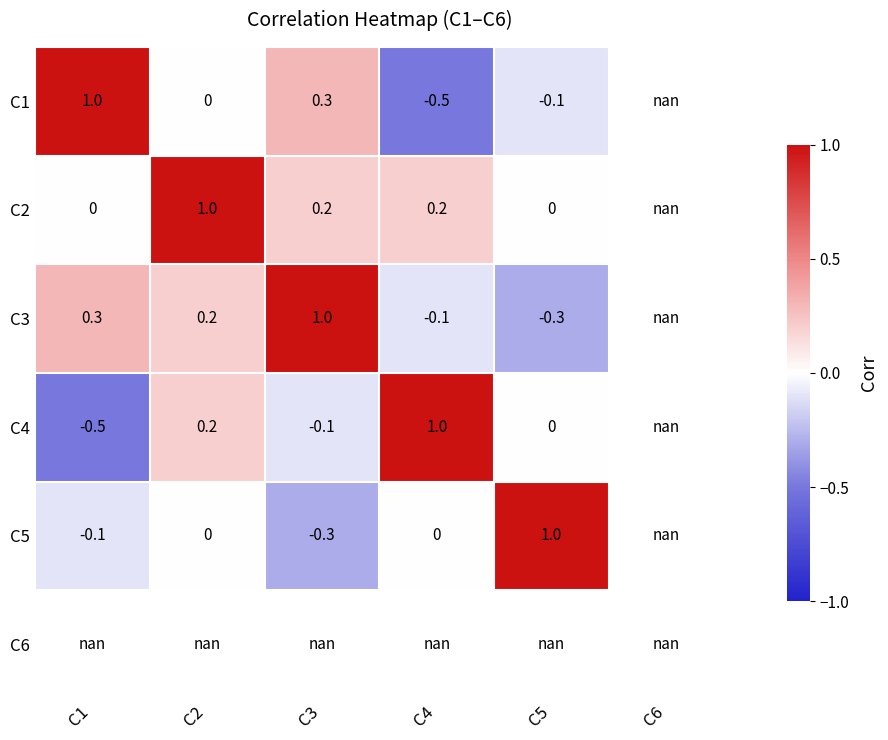

What is the difference between the highest and lowest values at C5?

1.3